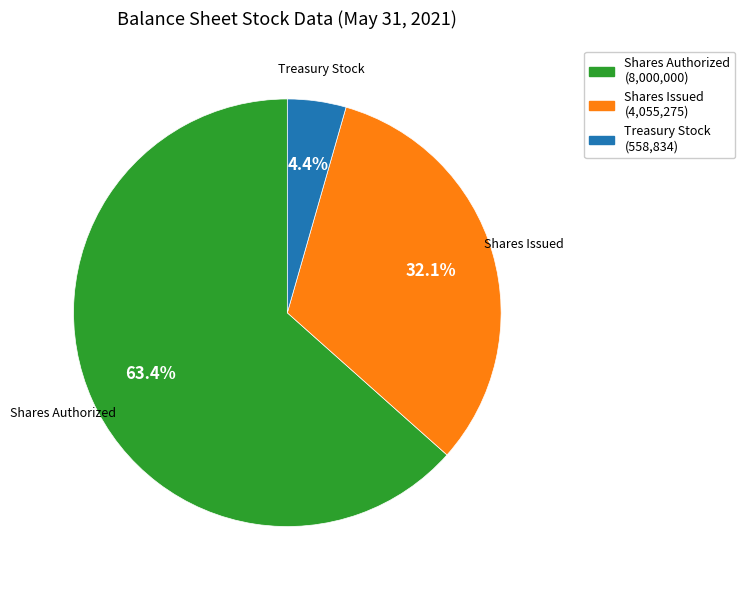

Does any single category account for the majority?

Yes